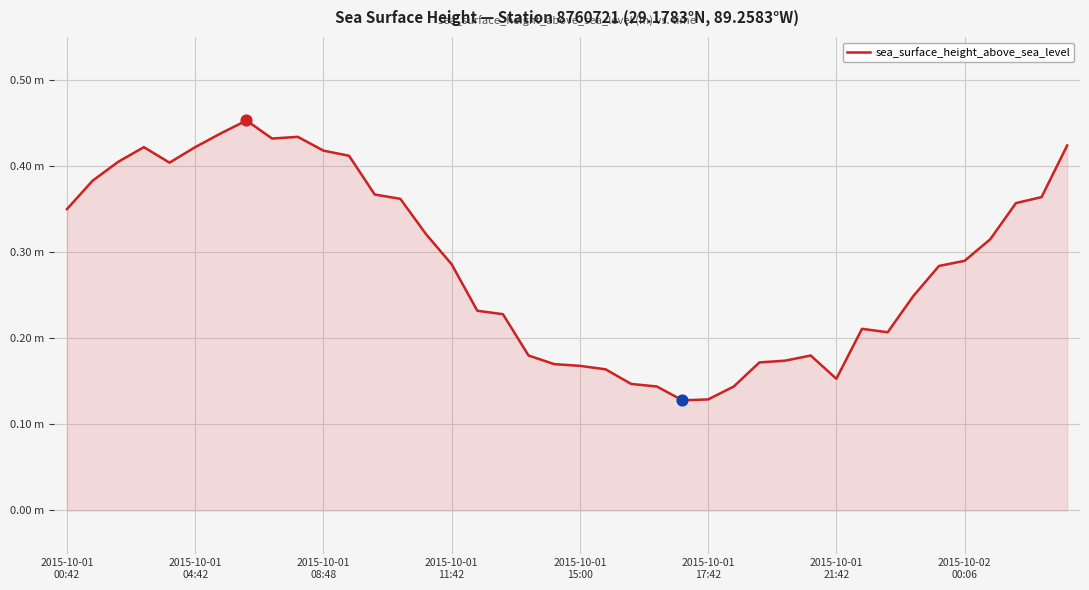

Is this an area chart (filled region under the line)?

Yes